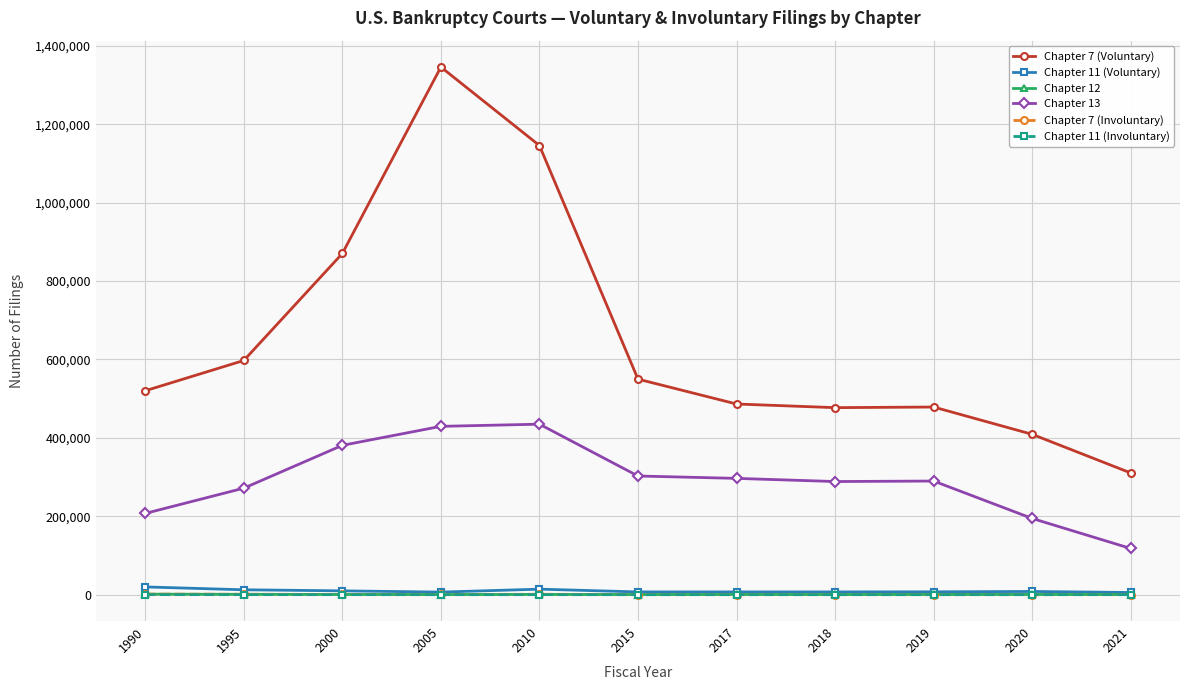

At which label does Chapter 11 (Voluntary) first exceed 7280?

1990